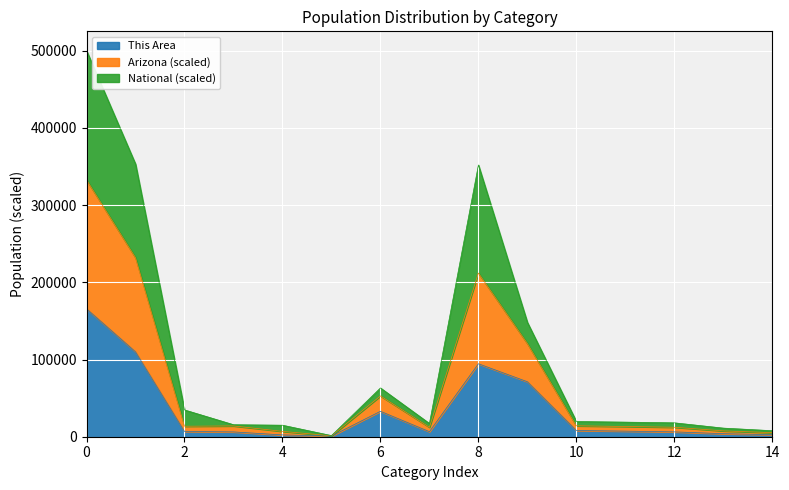

How many lines are shown in the chart?

3